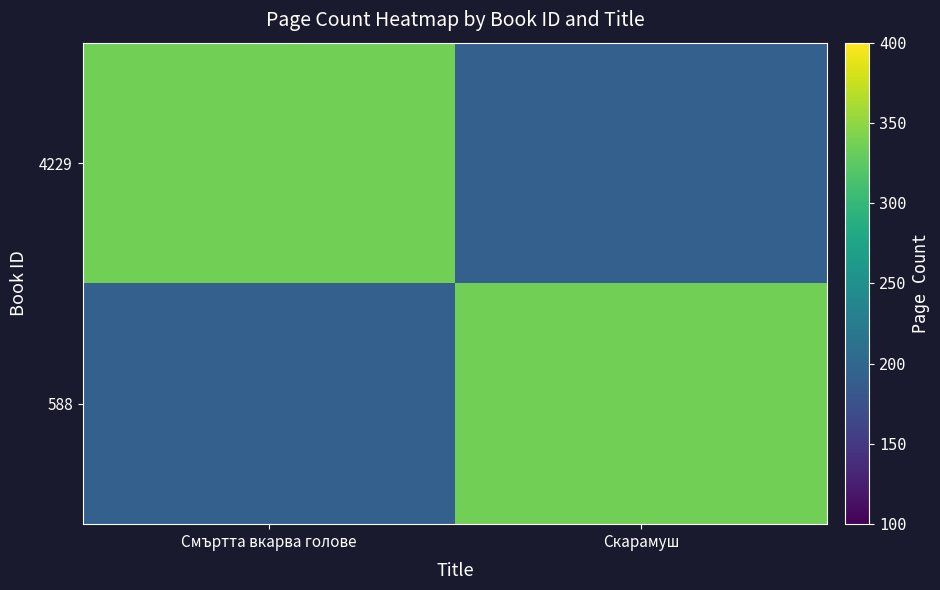

What is the total value across all series at Смъртта вкарва голове?

528